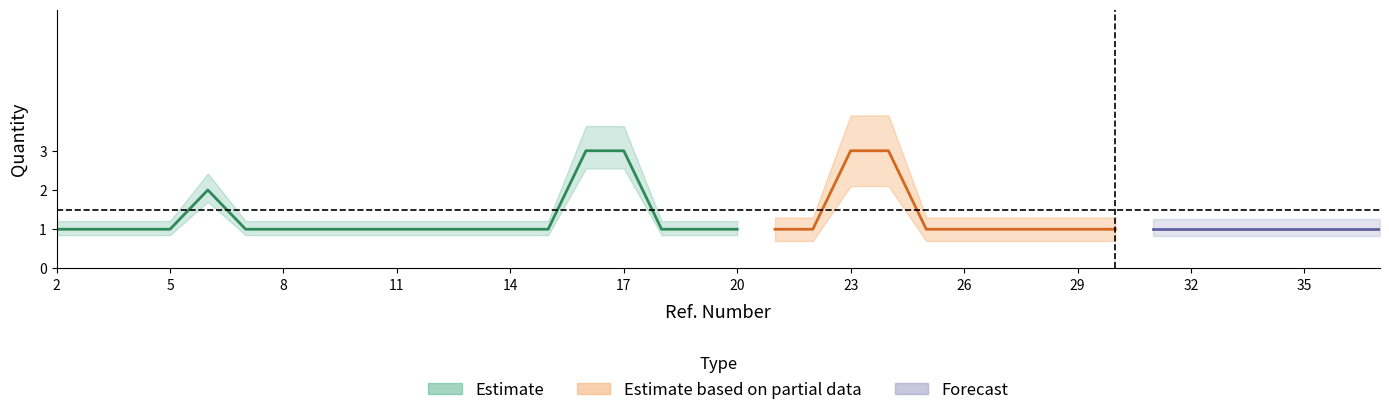

True or false: Estimate and Forecast cross at least once.

False